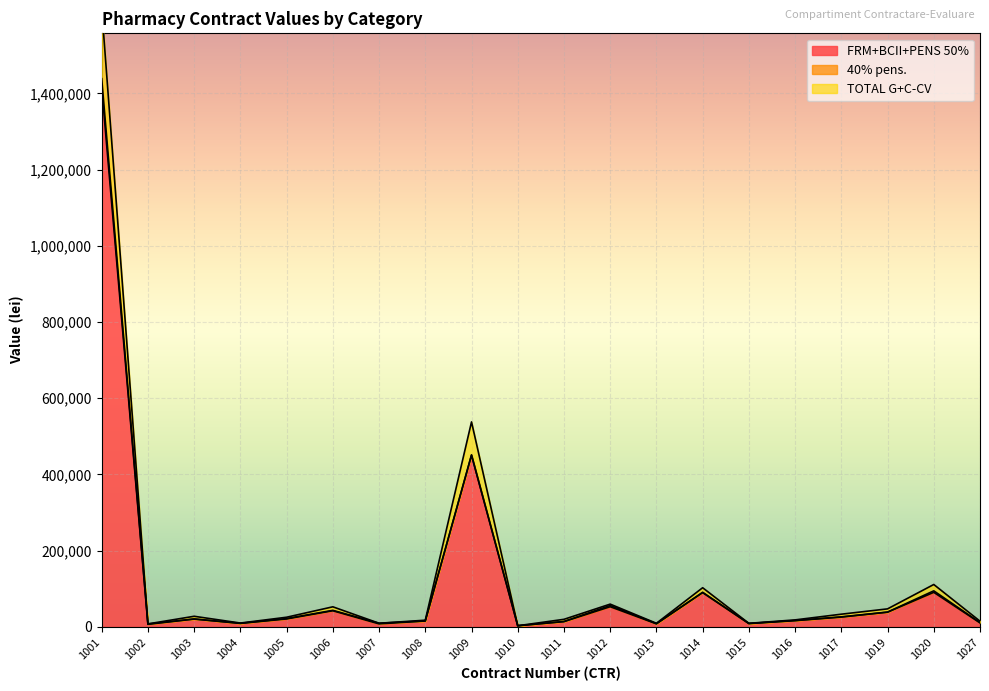

The value of TOTAL G+C-CV at 1027 is 14772.0. True or false?

True